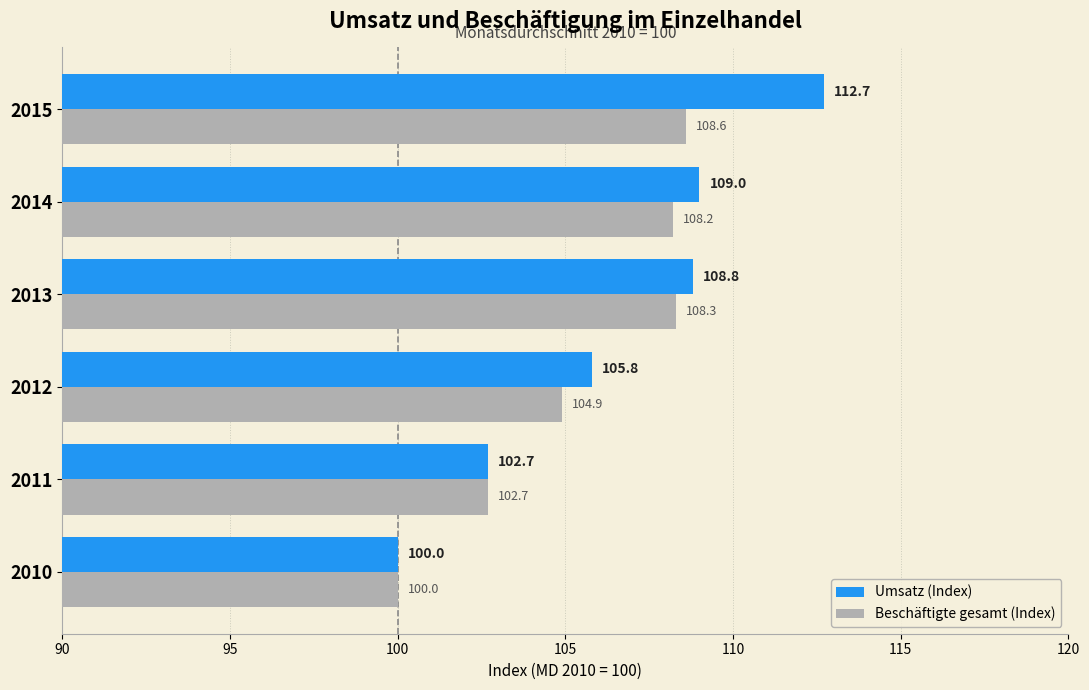

The Beschäftigte gesamt (Index) series shows 102.7 at 2011. True or false?

True